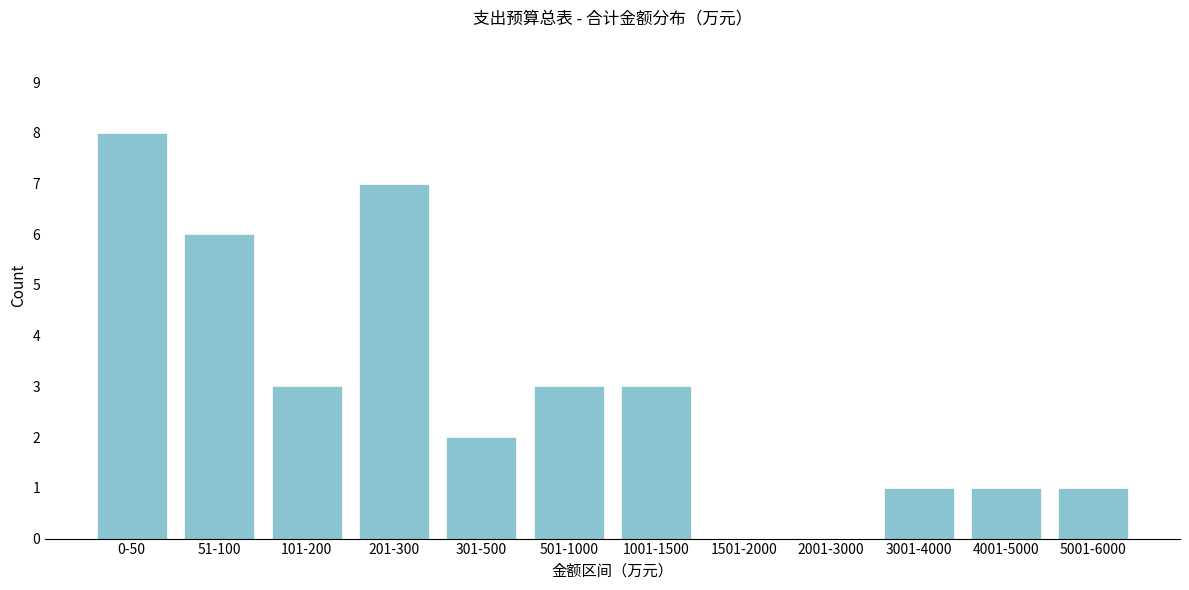

Reading left to right, extract all data points from this chart.

0-50=8	51-100=6	101-200=3	201-300=7	301-500=2	501-1000=3	1001-1500=3	1501-2000=0	2001-3000=0	3001-4000=1	4001-5000=1	5001-6000=1